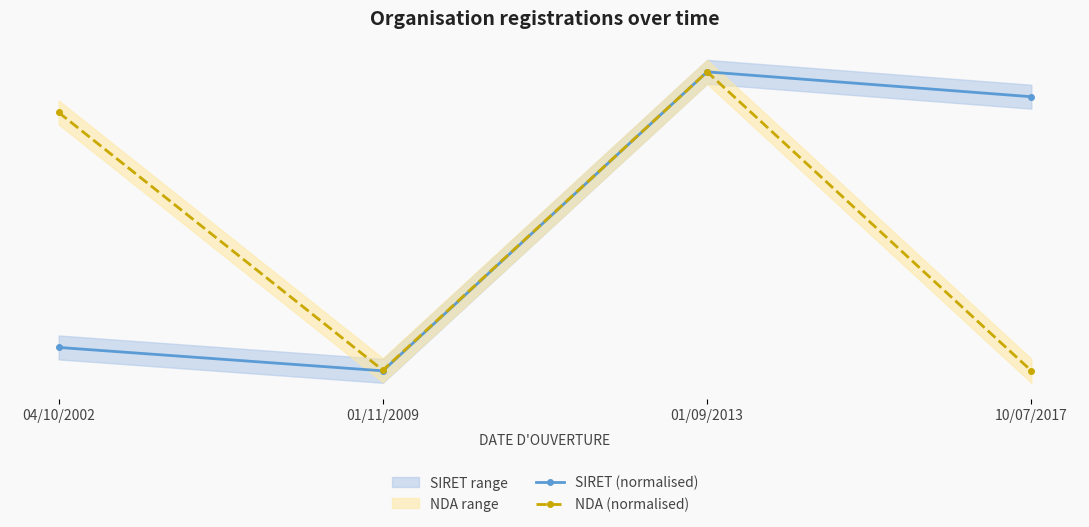

How many data points does each series have?

4